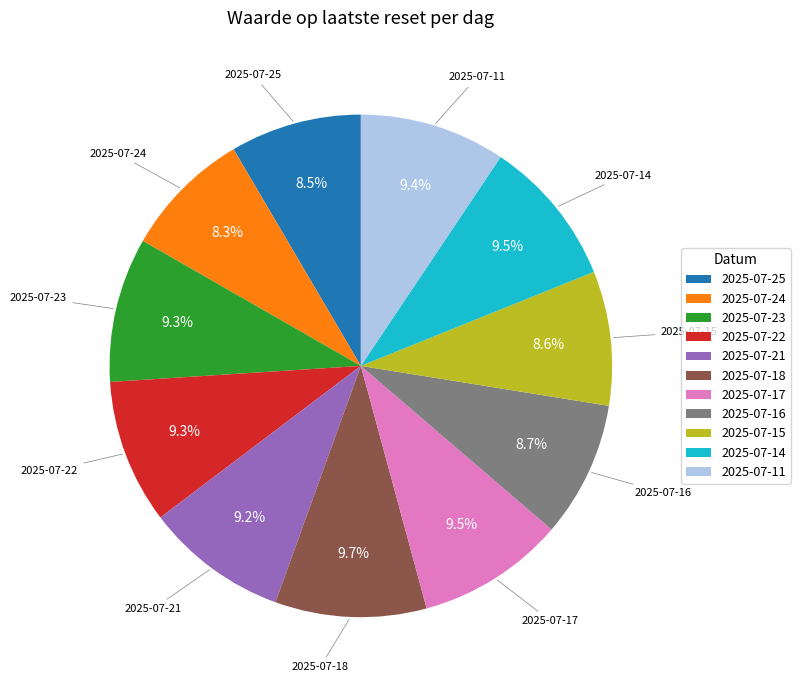

Combined, what portion of the pie is 2025-07-21 and 2025-07-16?

17.9%